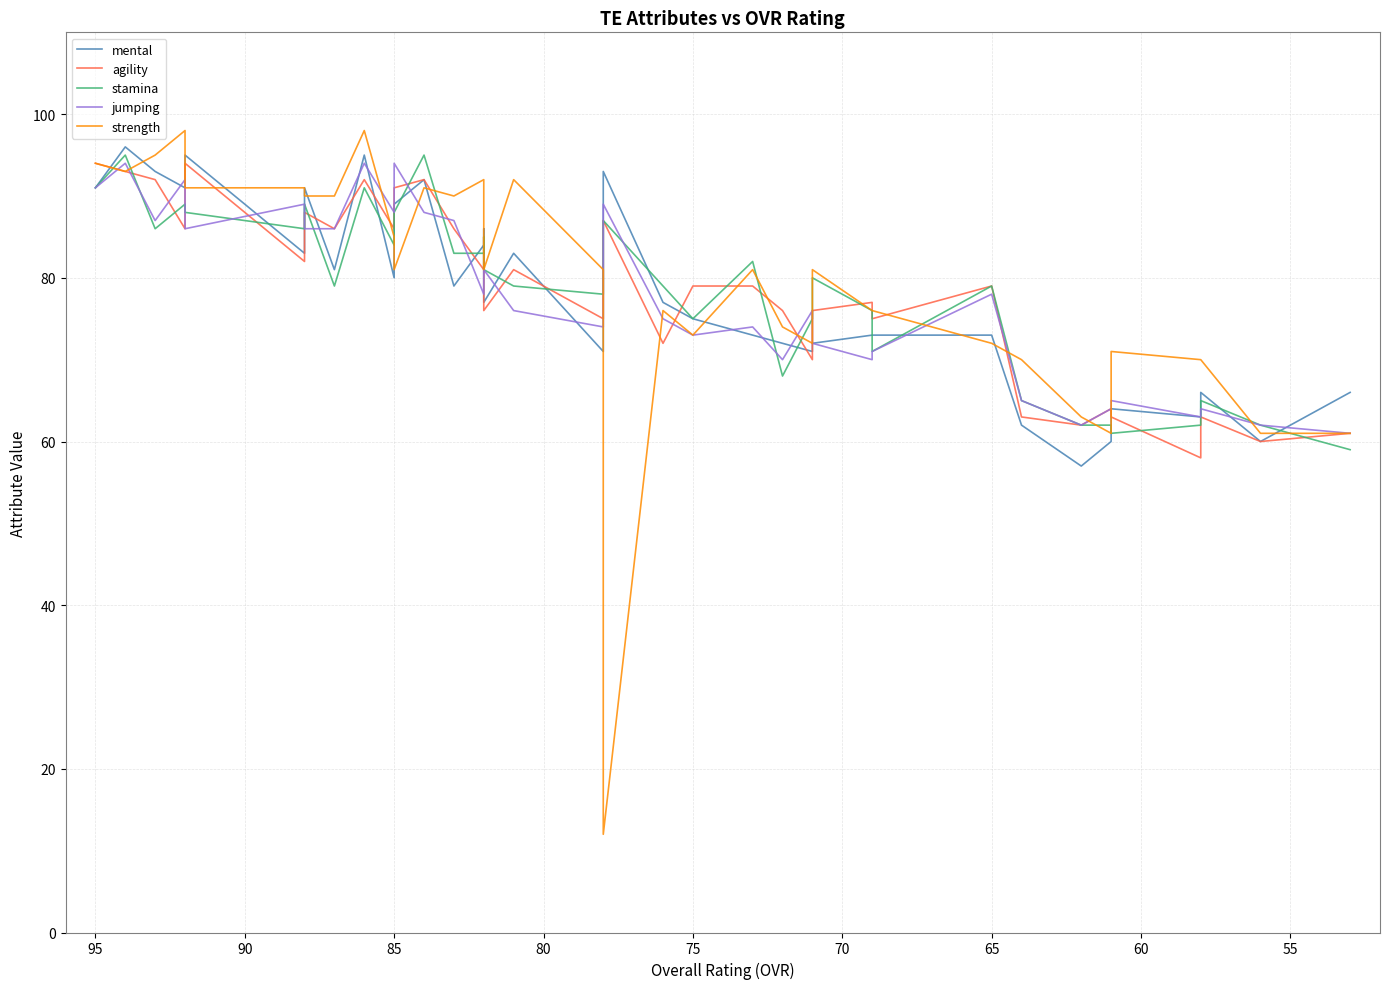

What is the difference between the maximum and second lowest values in the agility series?

34